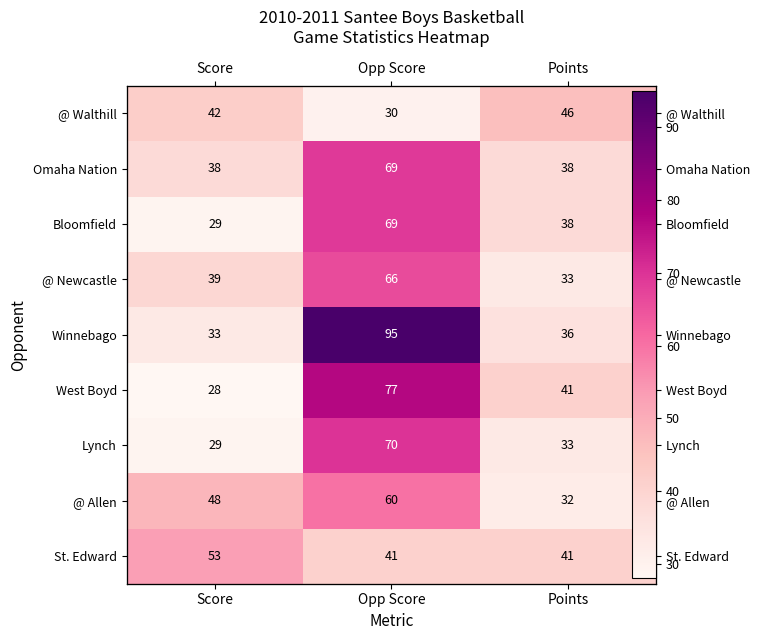

Which label corresponds to the smallest value in the chart?

Score